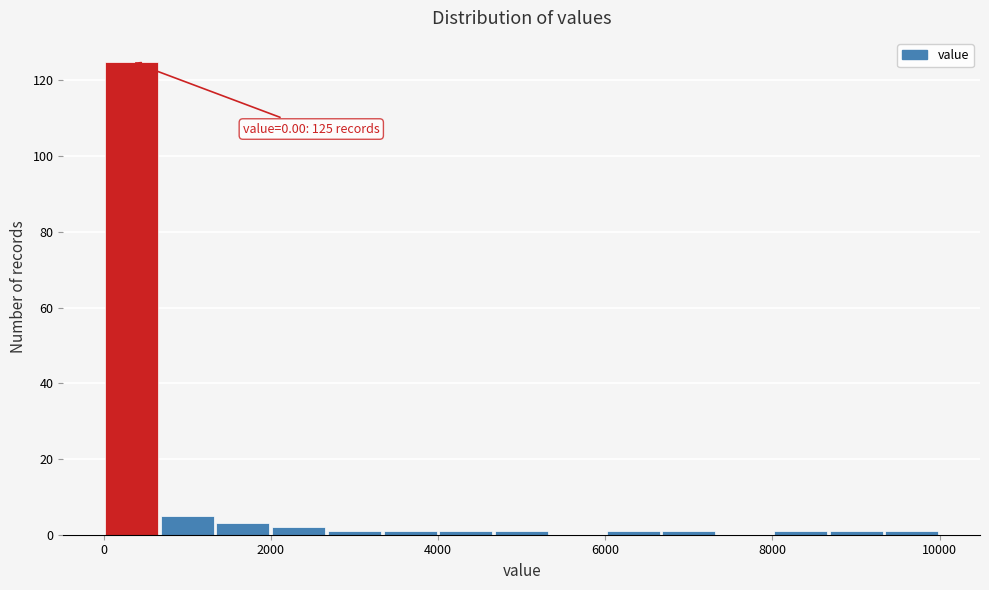

Read against the x-axis, roughly where is the centre of the tallest bar?

400